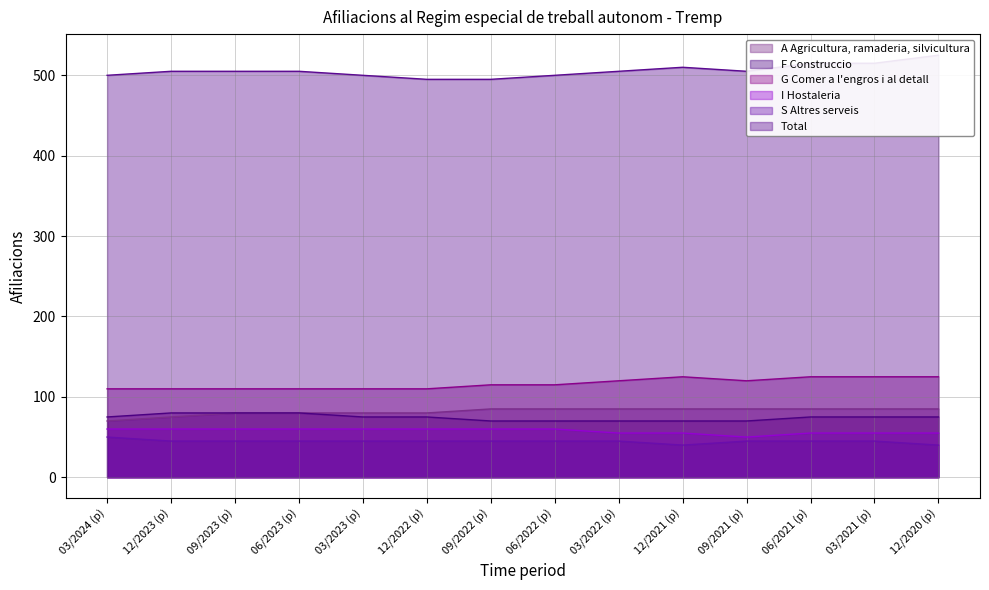

The Total series shows 113 at 06/2021 (p). True or false?

False